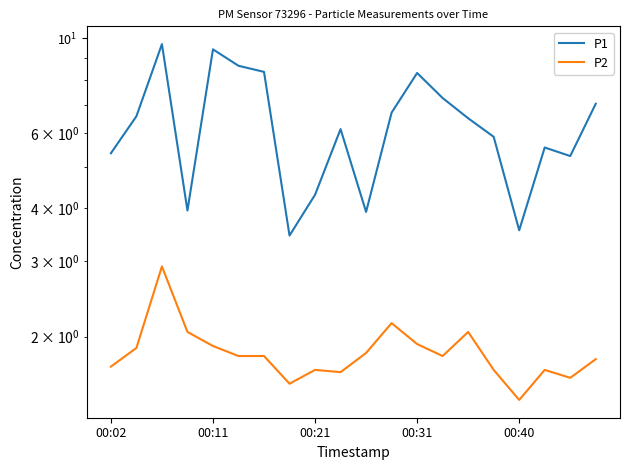

Reading left to right, list all the values displayed in this chart.

P1: 5.4	6.6	9.7	4.0	9.4	8.6	8.3	3.5	4.3	6.1	3.9	6.7	8.3	7.2	6.5	5.9	3.5	5.5	5.3	7.0
P2: 1.7	1.9	2.9	2.0	1.9	1.8	1.8	1.6	1.7	1.6	1.8	2.1	1.9	1.8	2.0	1.7	1.4	1.7	1.6	1.8